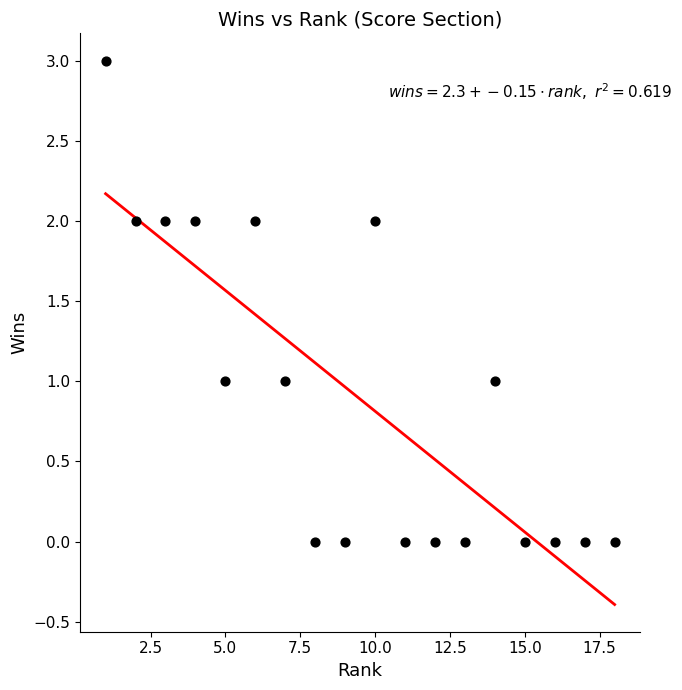

What is the range of Y values (max minus min)?

3